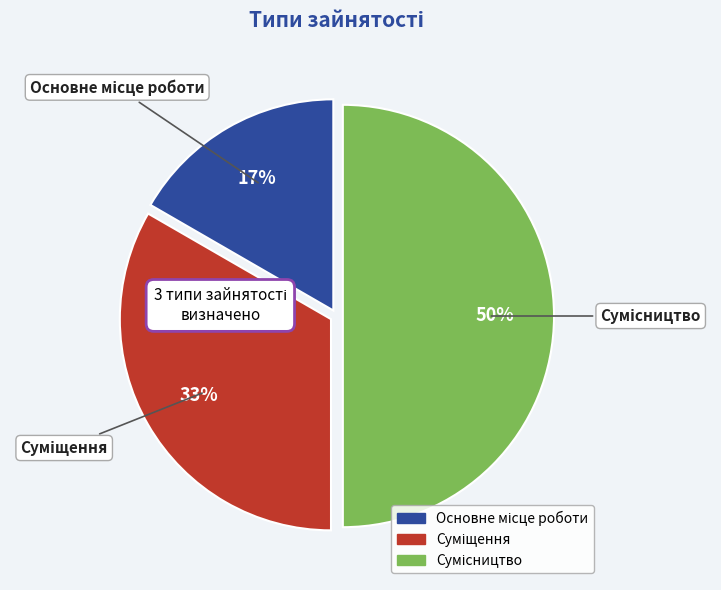

To the nearest percent, what is the difference between the largest and smallest slice percentages?

33%